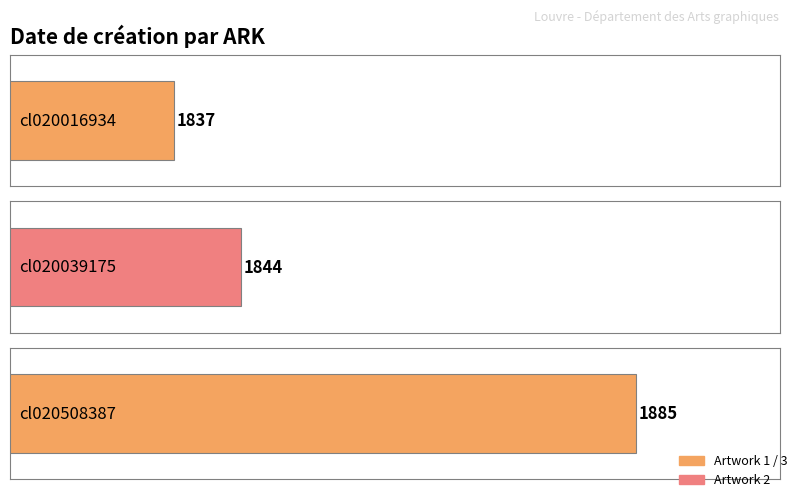

How many data points are above 1844?

1